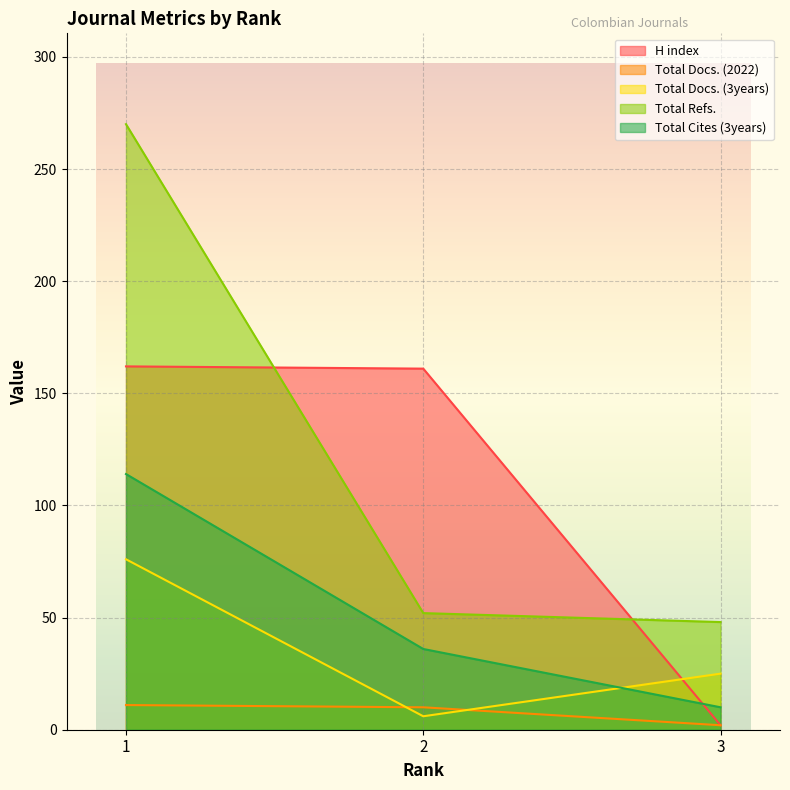

True or false: H index has a value of 2 at 3.

True